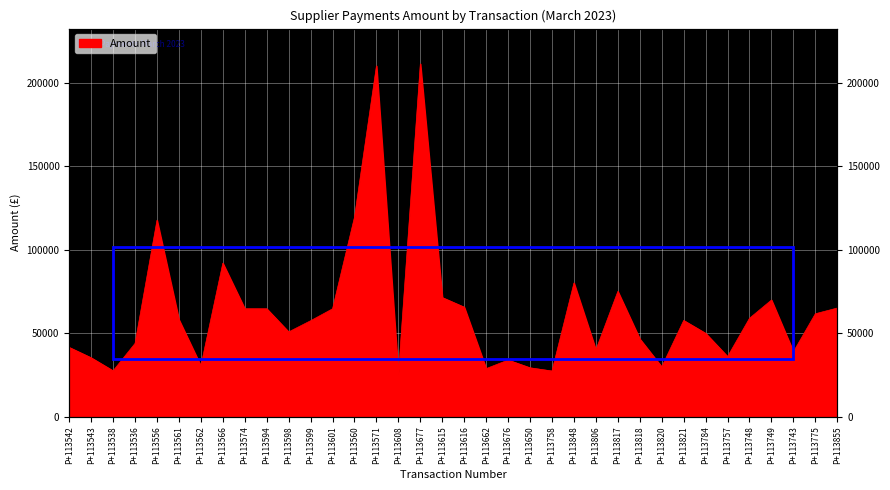

What is the value of the 9th point from the left?

64630.7